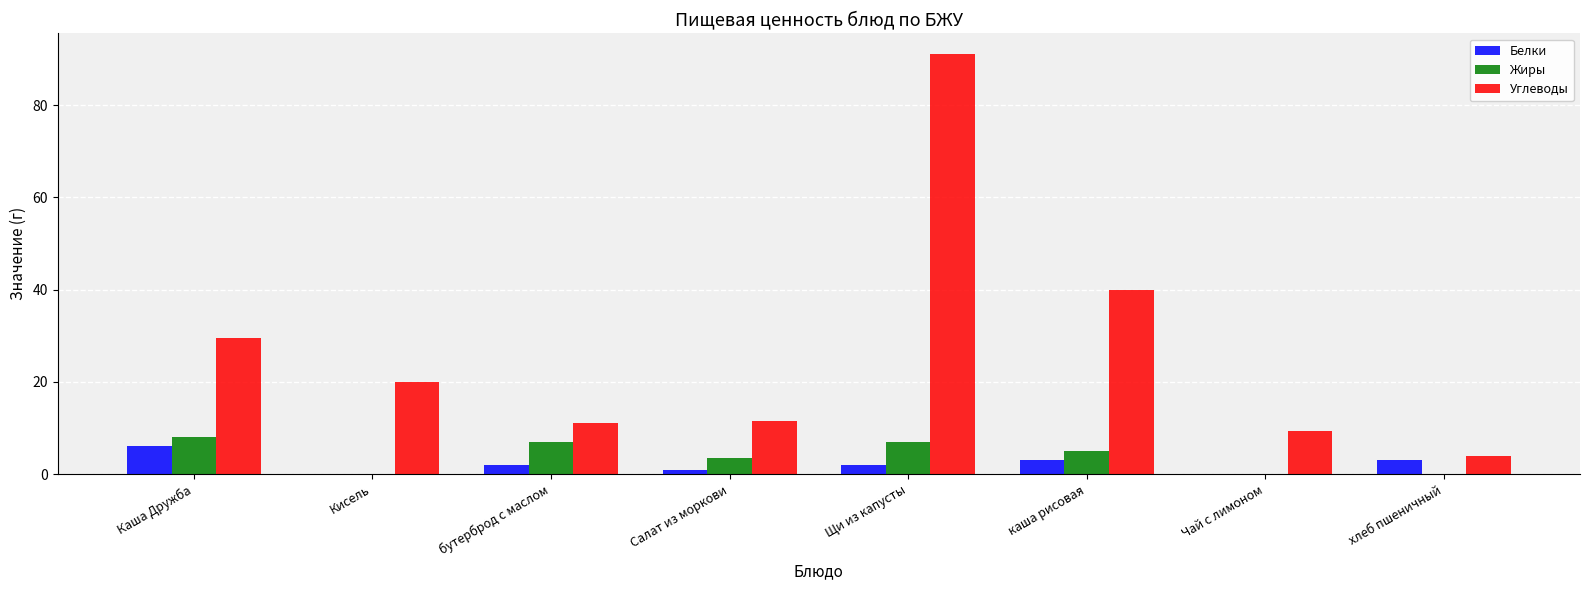

Are the bars horizontal?

No